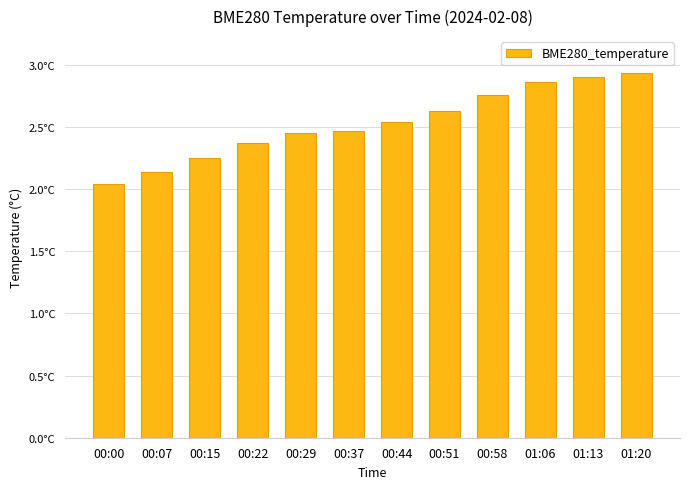

The chart shows a value of 3.8 at 00:15. True or false?

False